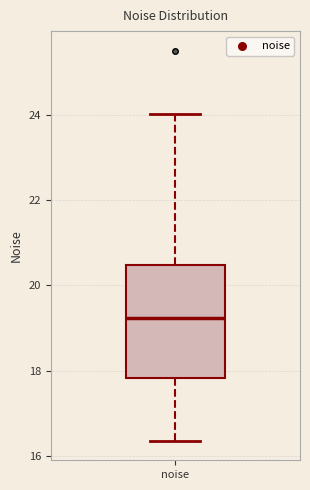

Read this box plot against the y-axis: the position of the median line, the range covered by the box, and the ends of both whiskers. The values are not printed on the chart, so give them approximately, as read against the axis.

median 19.2, box 17.8 to 20.4, whiskers 16.4 to 24.0